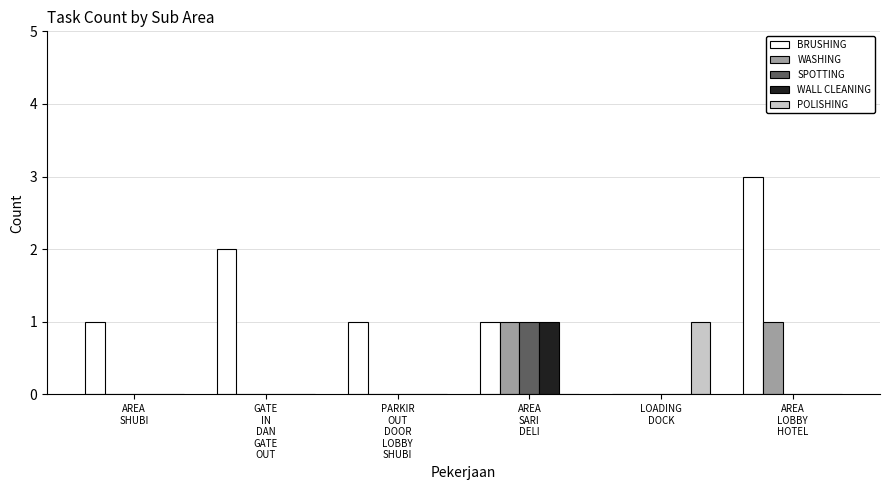

What is the maximum value shown in the chart?

3